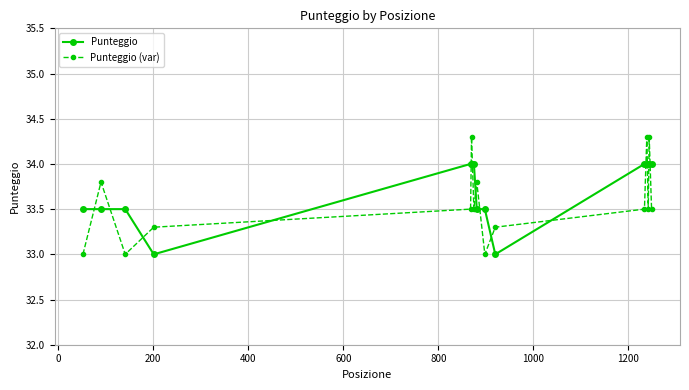

What is the maximum value shown in the chart?

34.3